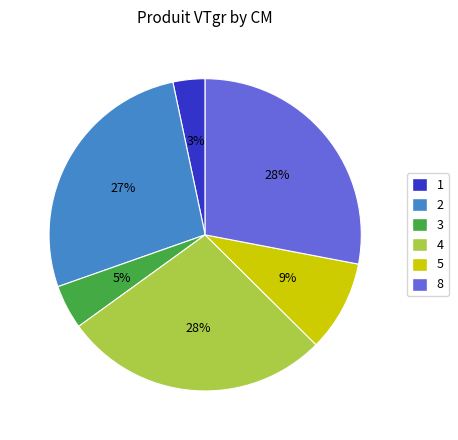

What percentage is the 1 slice, to the nearest percent?

3%